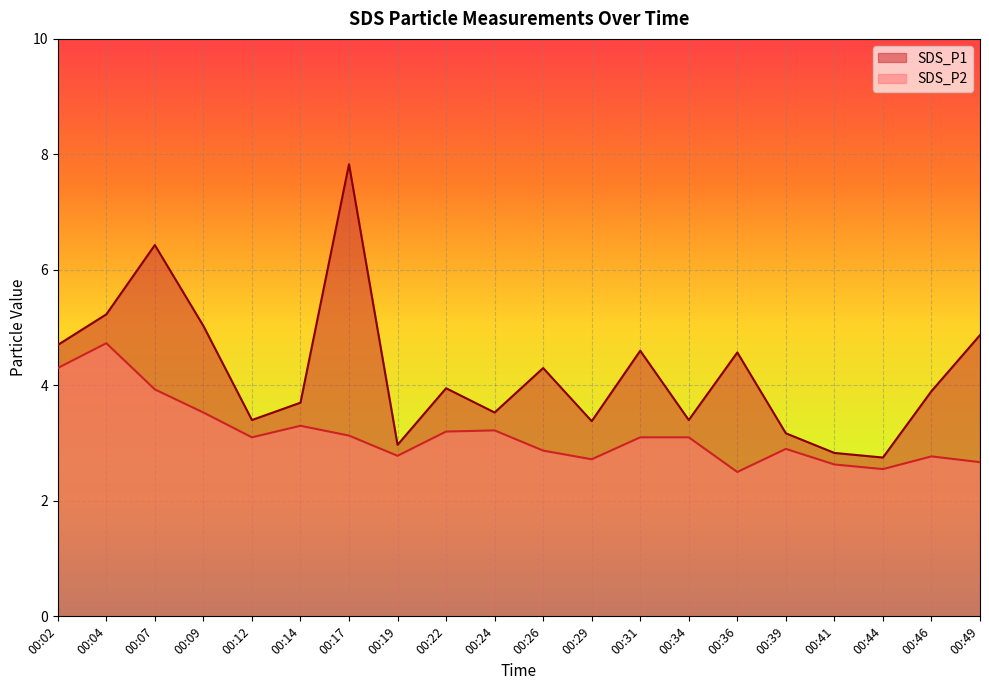

Reading left to right, what are all the values shown in this chart?

SDS_P1: 4.7	5.2	6.4	5.0	3.4	3.7	7.8	3.0	4.0	3.5	4.3	3.4	4.6	3.4	4.6	3.2	2.8	2.8	3.9	4.9
SDS_P2: 4.3	4.7	3.9	3.5	3.1	3.3	3.1	2.8	3.2	3.2	2.9	2.7	3.1	3.1	2.5	2.9	2.6	2.5	2.8	2.7